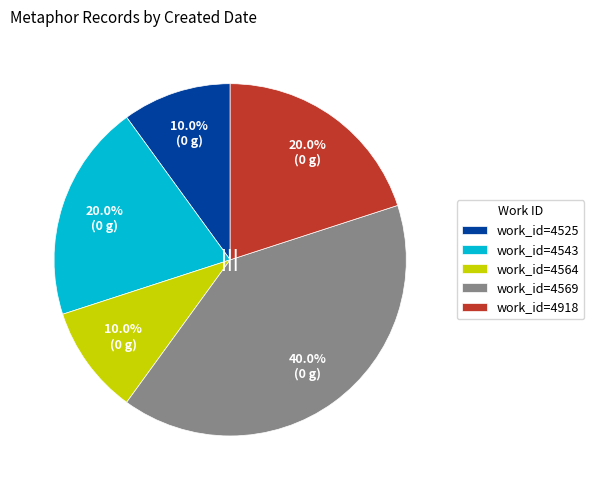

What percentage is NOT represented by work_id=4564?

90.0%